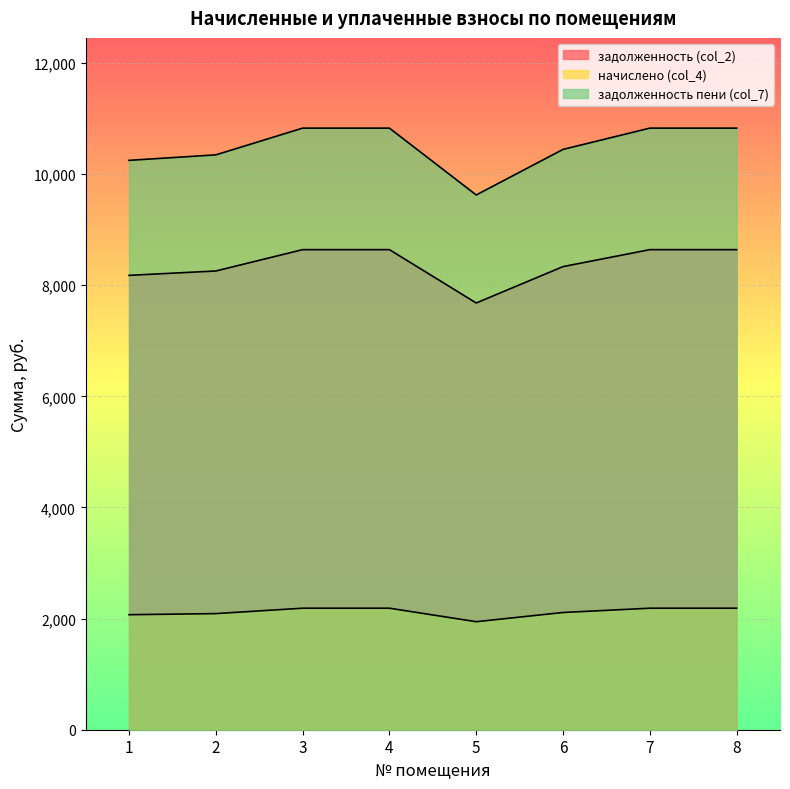

The value of задолженность (col_2) at 4 is 8640.0. True or false?

True